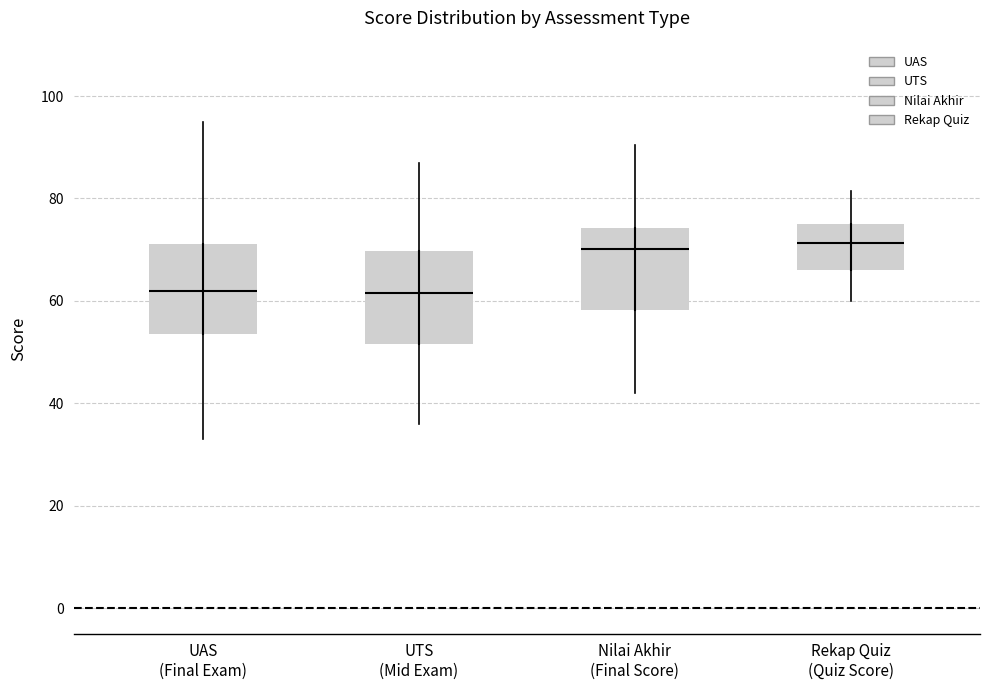

Reading left to right, transcribe this box plot: for each box, give where its median line is, the range the box spans, and where its two whiskers end, as read against the y-axis. The values are not printed on the chart, so give them approximately, as read against the axis.

UAS (Final Exam): median 62, box 54 to 72, whiskers 34 to 96
UTS (Mid Exam): median 62, box 52 to 70, whiskers 36 to 88
Nilai Akhir (Final Score): median 70, box 58 to 74, whiskers 42 to 90
Rekap Quiz (Quiz Score): median 72, box 66 to 76, whiskers 60 to 82